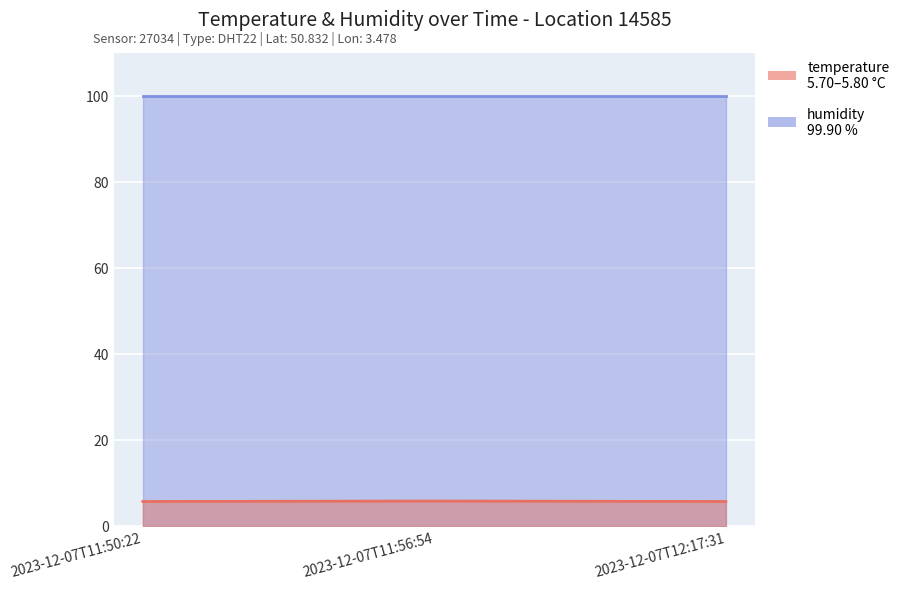

Rank the categories by value from lowest to highest.

2023-12-07T11:50:22, 2023-12-07T12:17:31, 2023-12-07T11:56:54